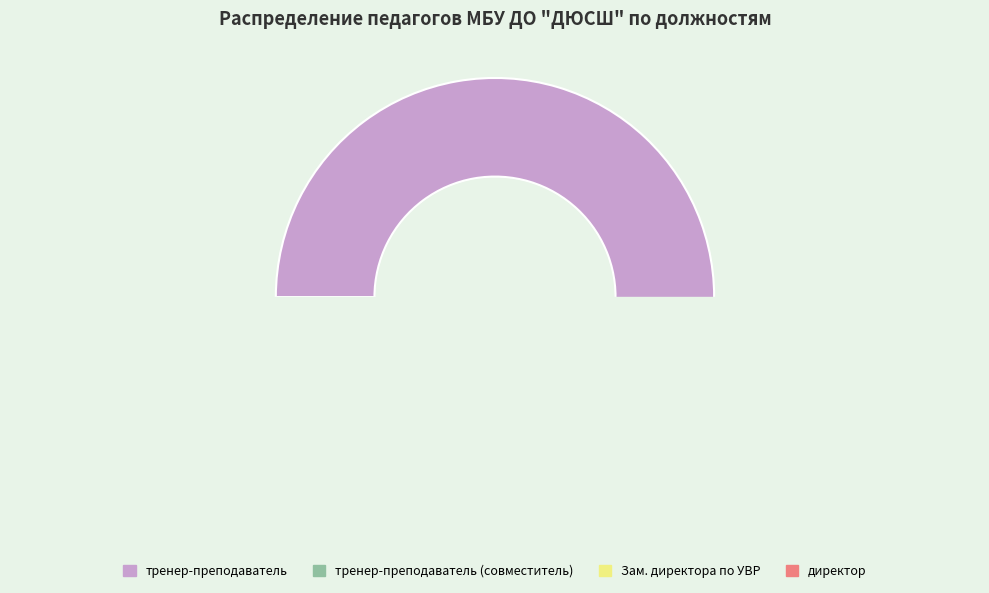

To the nearest percent, what is the difference between the директор and тренер-преподаватель slice percentages?

56%